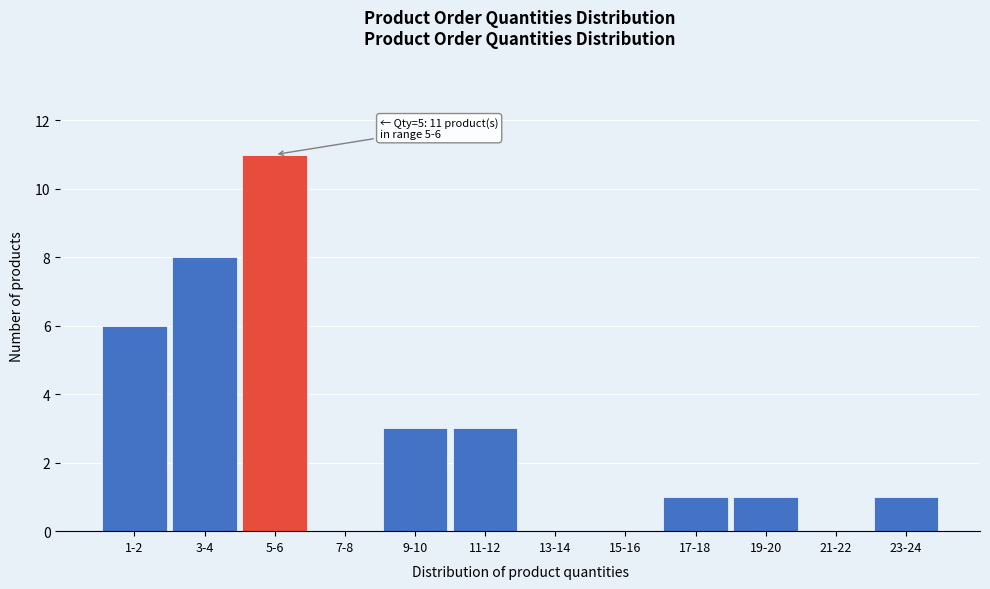

Reading left to right, what are all the values shown in this chart?

1-2=6	3-4=8	5-6=11	7-8=0	9-10=3	11-12=3	13-14=0	15-16=0	17-18=1	19-20=1	21-22=0	23-24=1